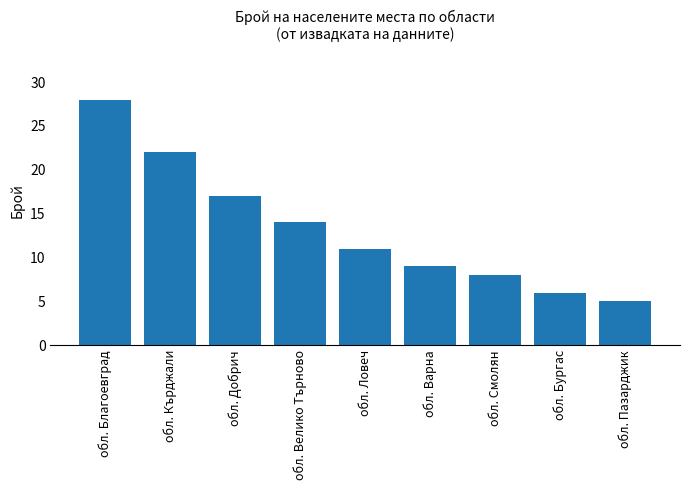

True or false: the data shows 15 at обл. Благоевград.

False